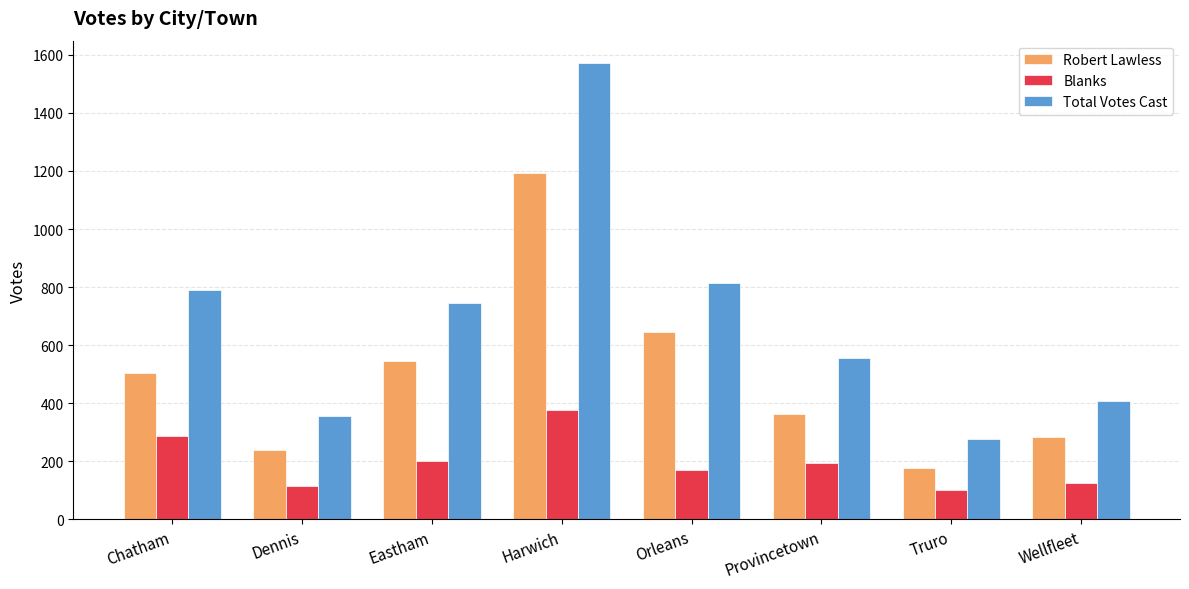

What position from the right is Harwich?

5